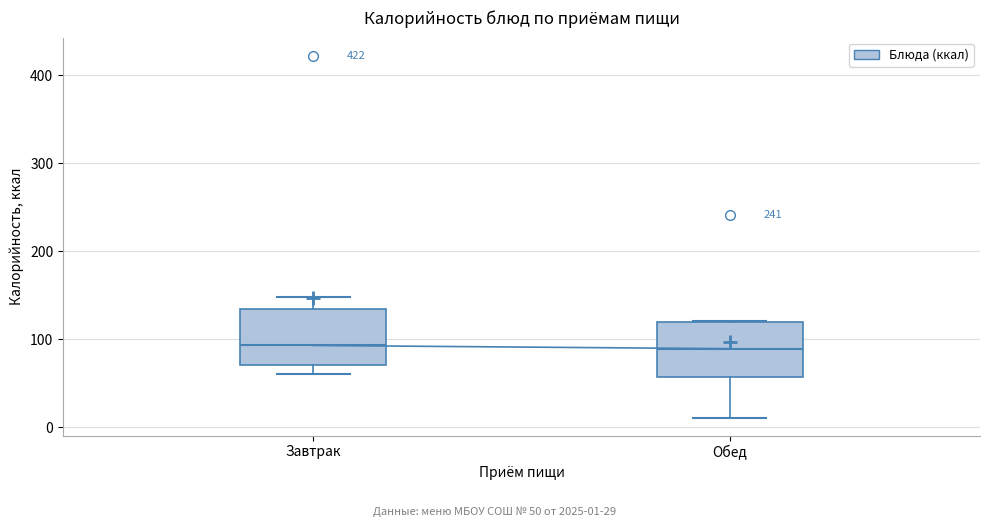

Reading left to right, read every box against the y-axis: the position of its median line, the range the box covers, and the ends of its whiskers. The values are not printed on the chart, so give them approximately, as read against the axis.

Завтрак: median 90, box 70 to 130, whiskers 60 to 150
Обед: median 90, box 60 to 120, whiskers 10 to 120